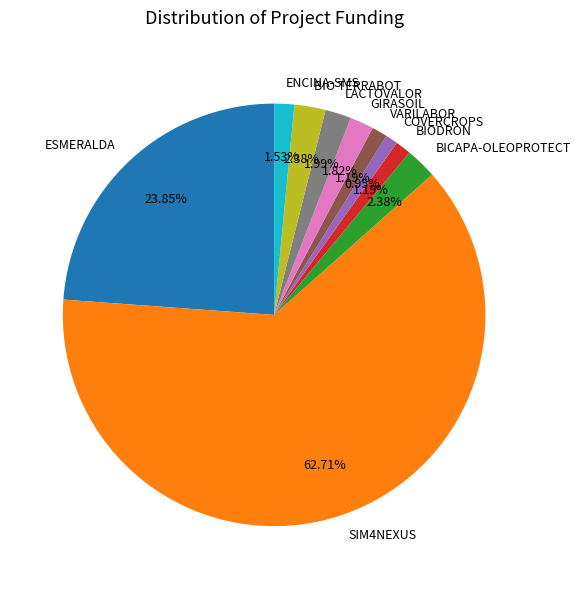

Do LACTOVALOR and BIO TERRABOT together represent more than half of the pie?

No